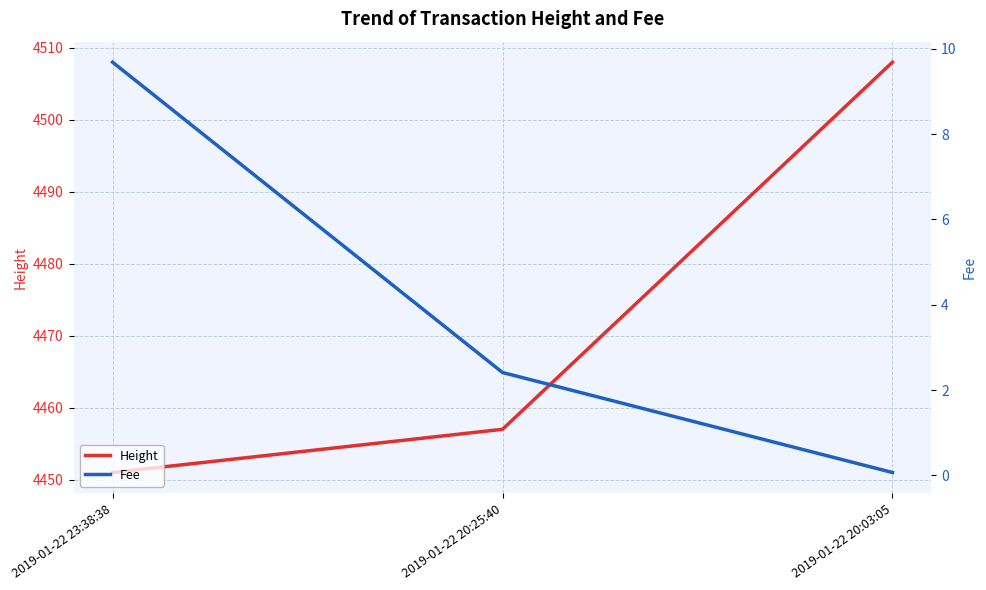

Is it true that Fee equals 5.1 at 2019-01-22 23:38:38?

False